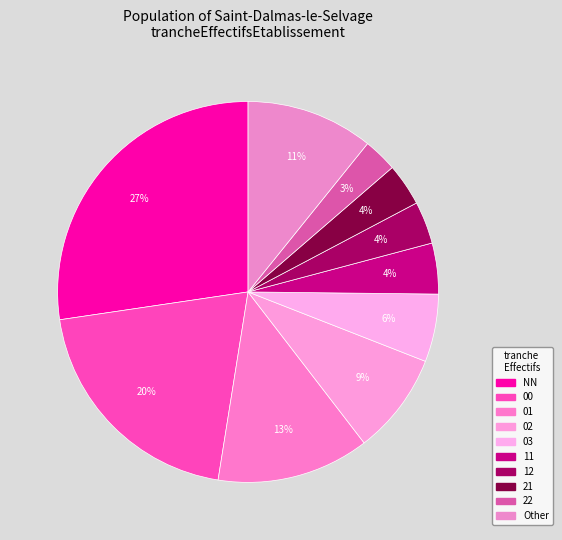

Is there any slice that represents more than half of the pie?

No